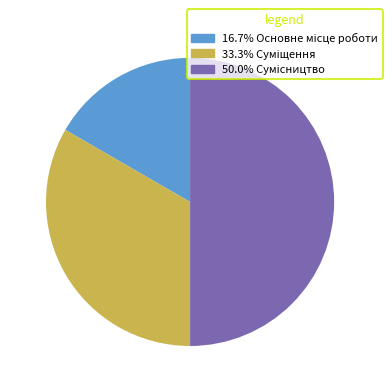

To the nearest percent, what is the difference between the largest and smallest slice percentages?

33%